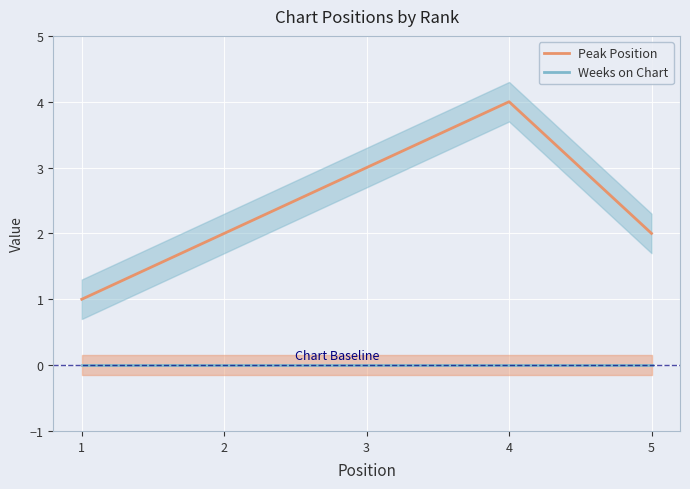

At which category is the sum across all series the highest?

4